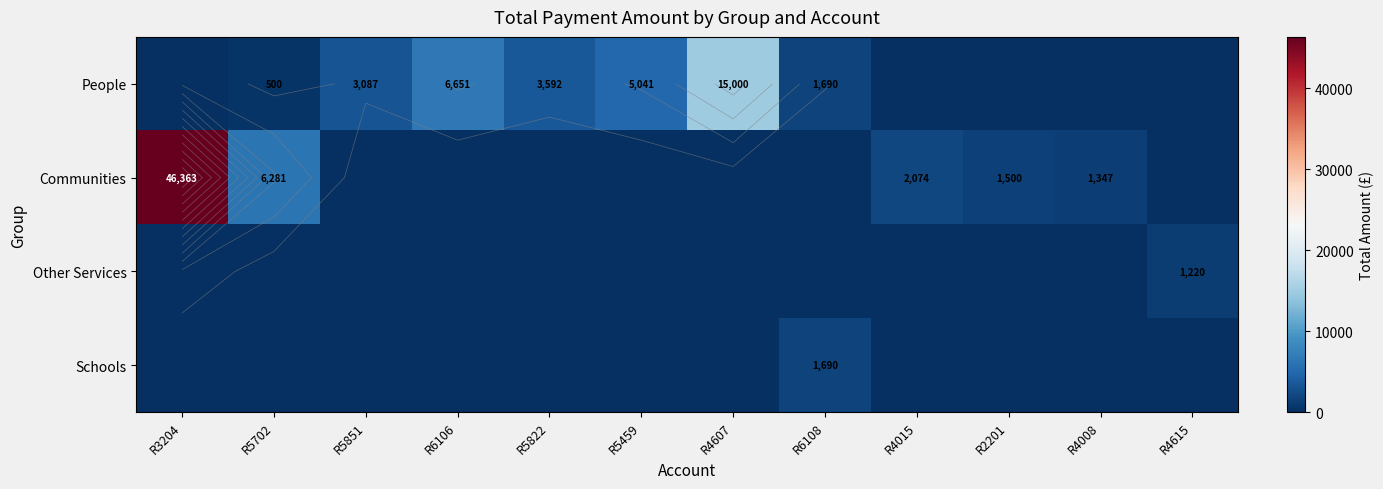

Which series has the widest spread of values?

Communities